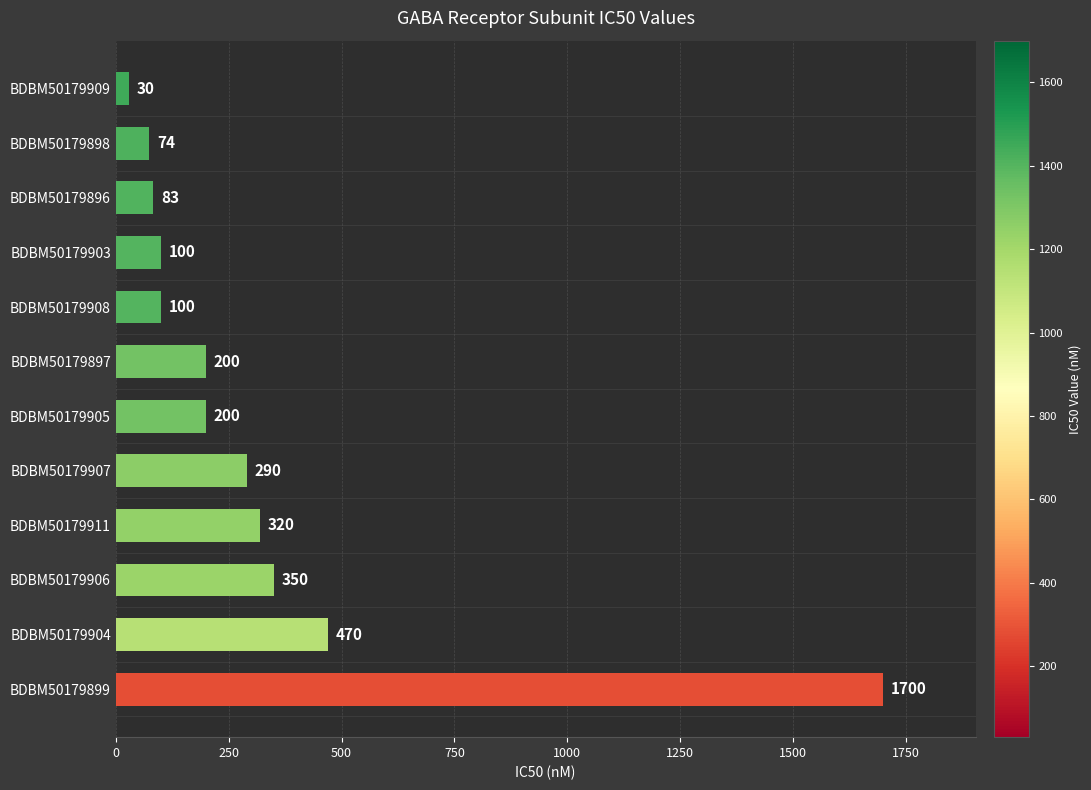

Reading bottom to top, extract all data points from this chart.

BDBM50179899=1700	BDBM50179904=470	BDBM50179906=350	BDBM50179911=320	BDBM50179907=290	BDBM50179905=200	BDBM50179897=200	BDBM50179908=100	BDBM50179903=100	BDBM50179896=83	BDBM50179898=74	BDBM50179909=30